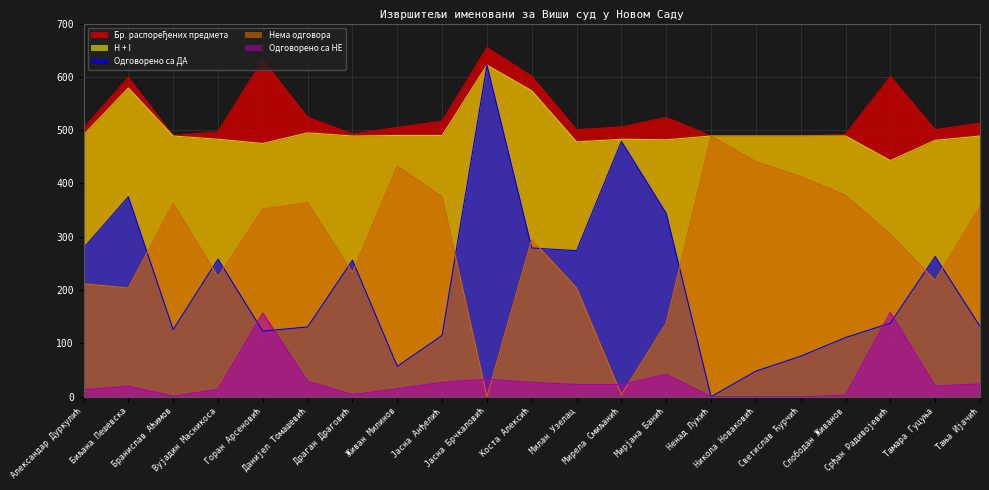

Count the number of categories in the chart.

21